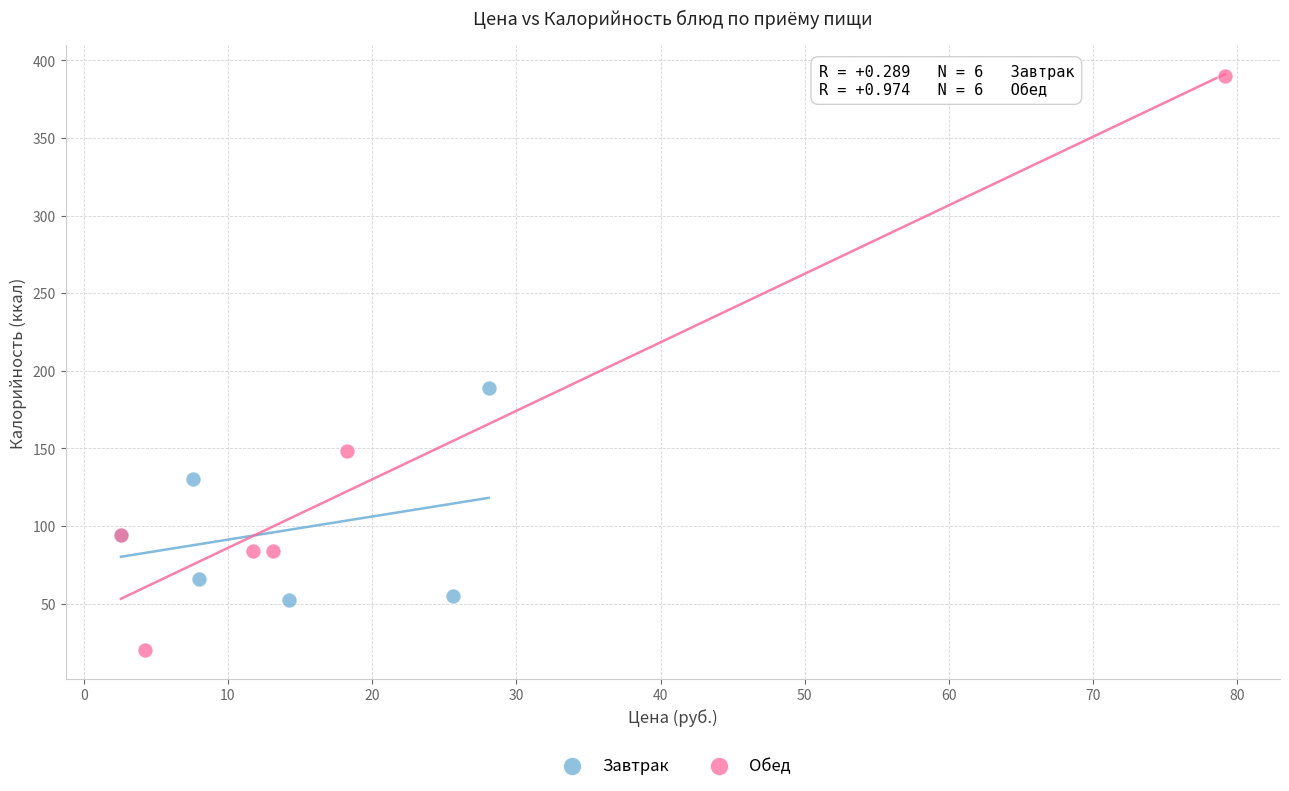

Which series reaches the minimum Y coordinate?

Обед